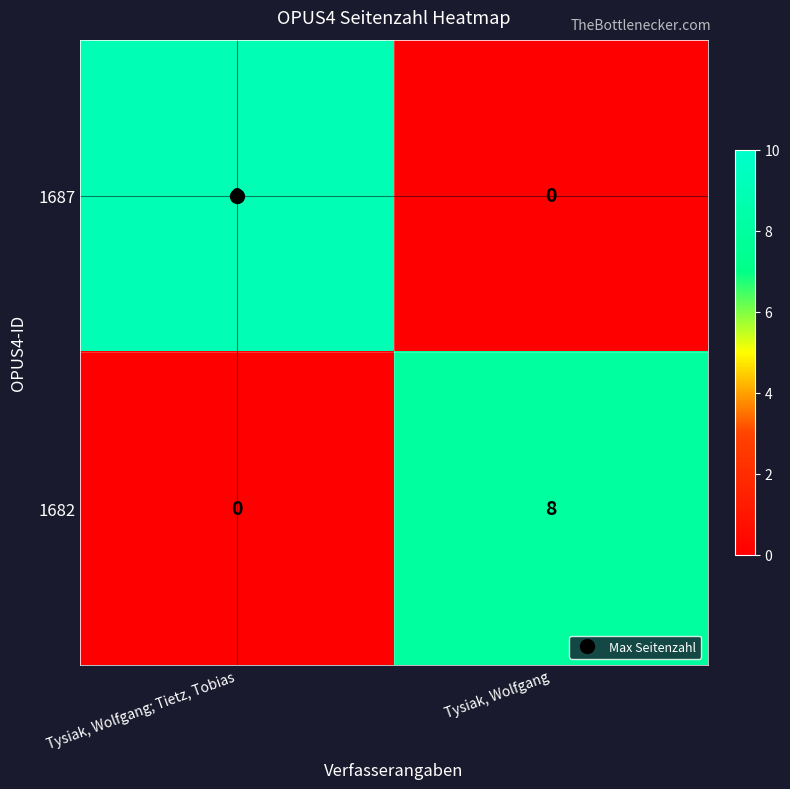

Which series changed the most between Tysiak, Wolfgang; Tietz, Tobias and Tysiak, Wolfgang?

1687